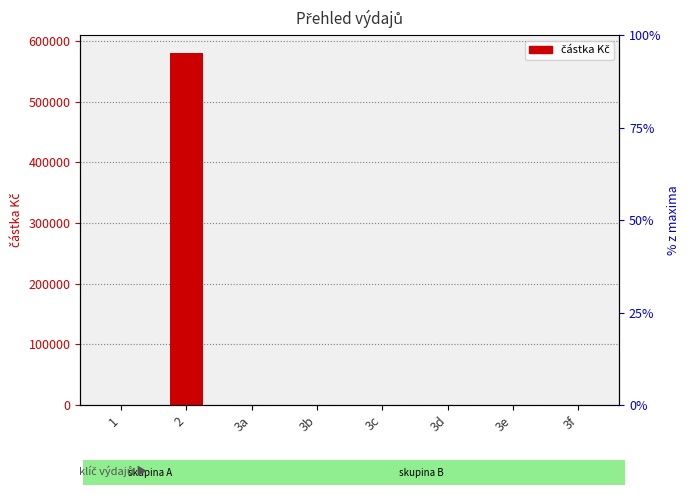

Is it true that the value at 3b is -382339?

False